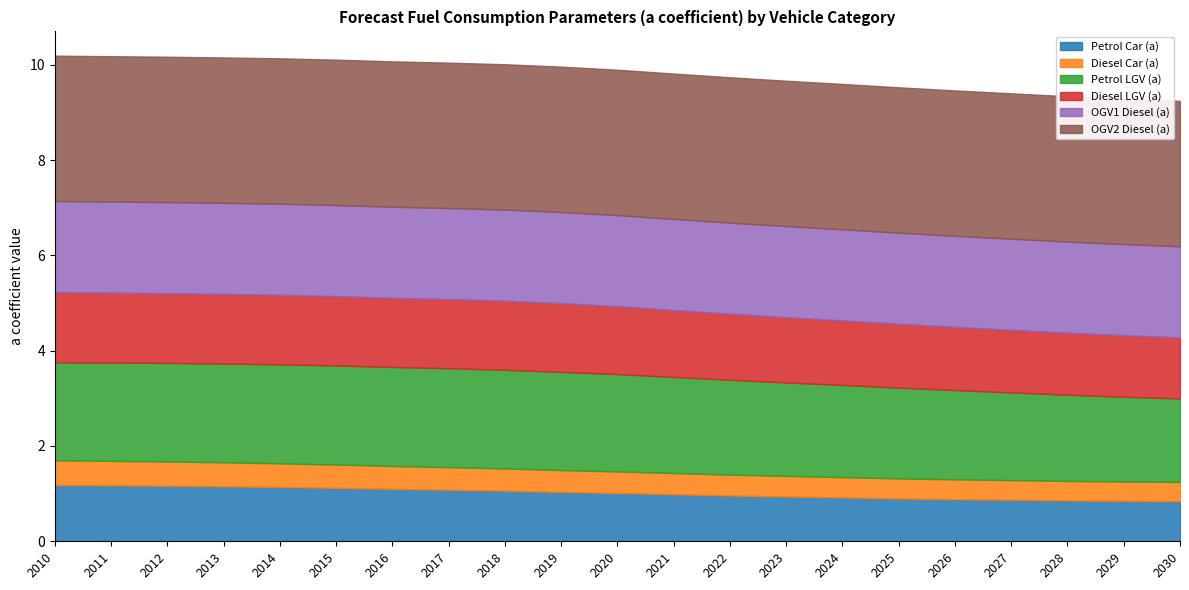

What is the minimum value shown in the chart?

0.4